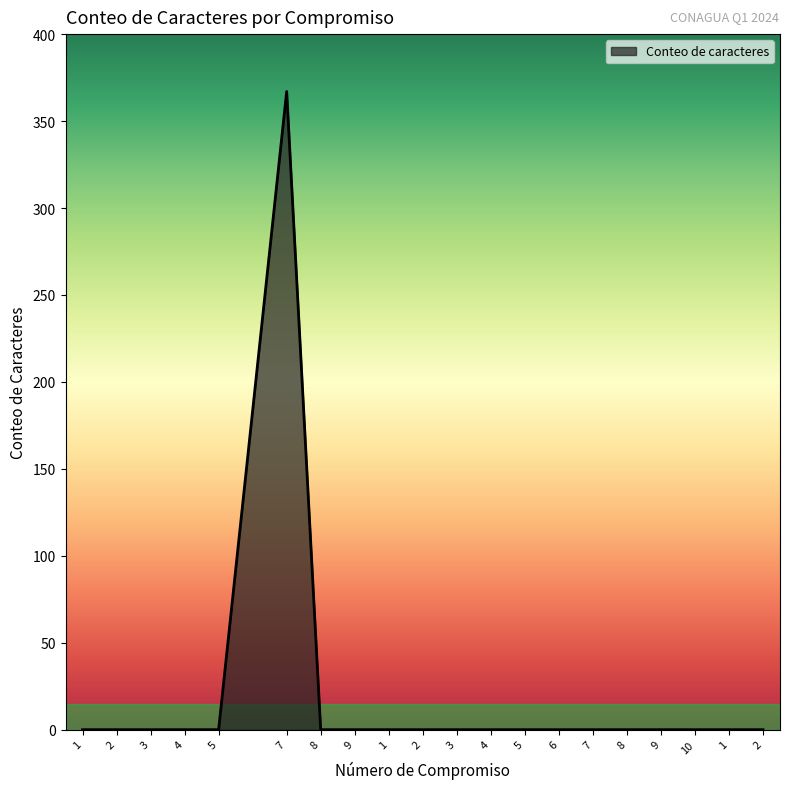

Reading right to left, what are all the values shown in this chart?

0	0	0	0	0	0	0	0	0	0	0	0	0	0	367	0	0	0	0	0